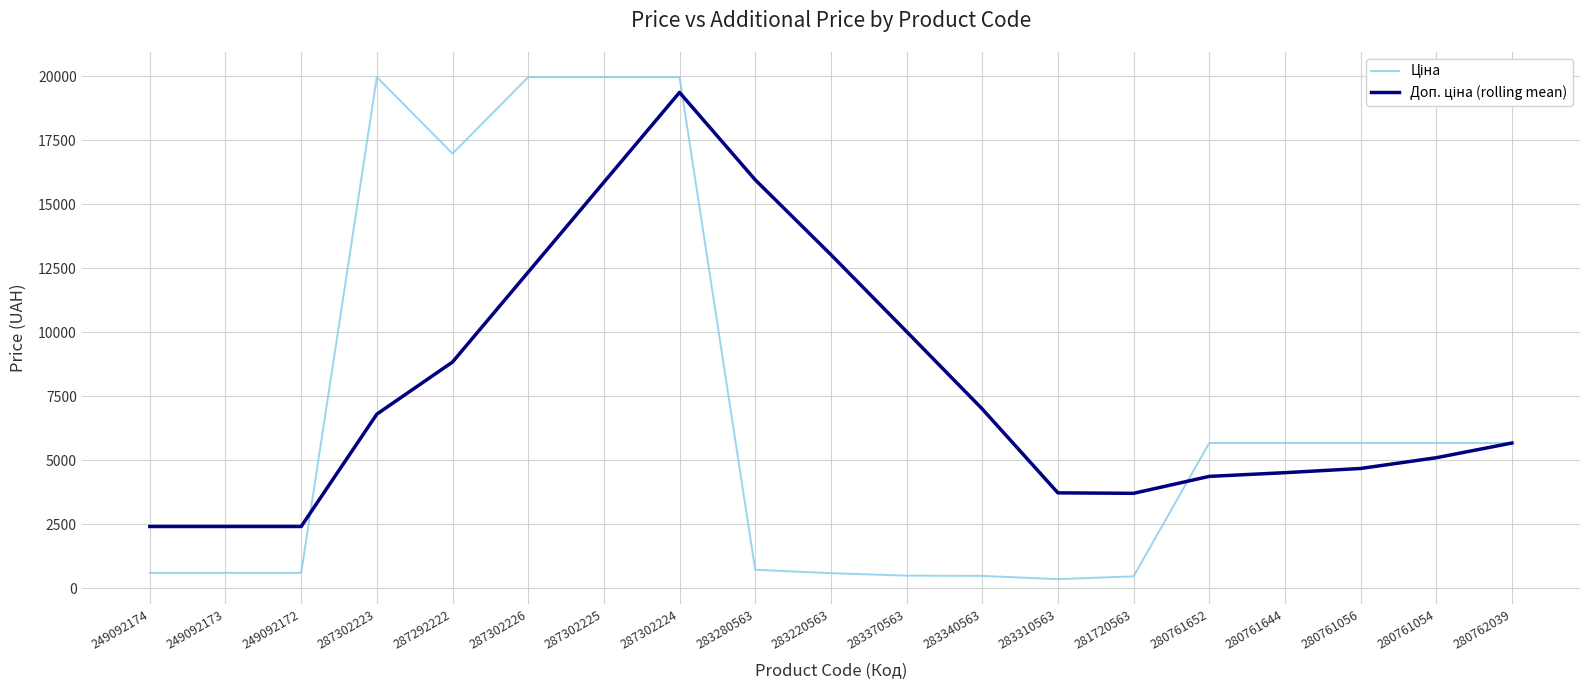

What is the total value across all series at 249092172?

3018.6